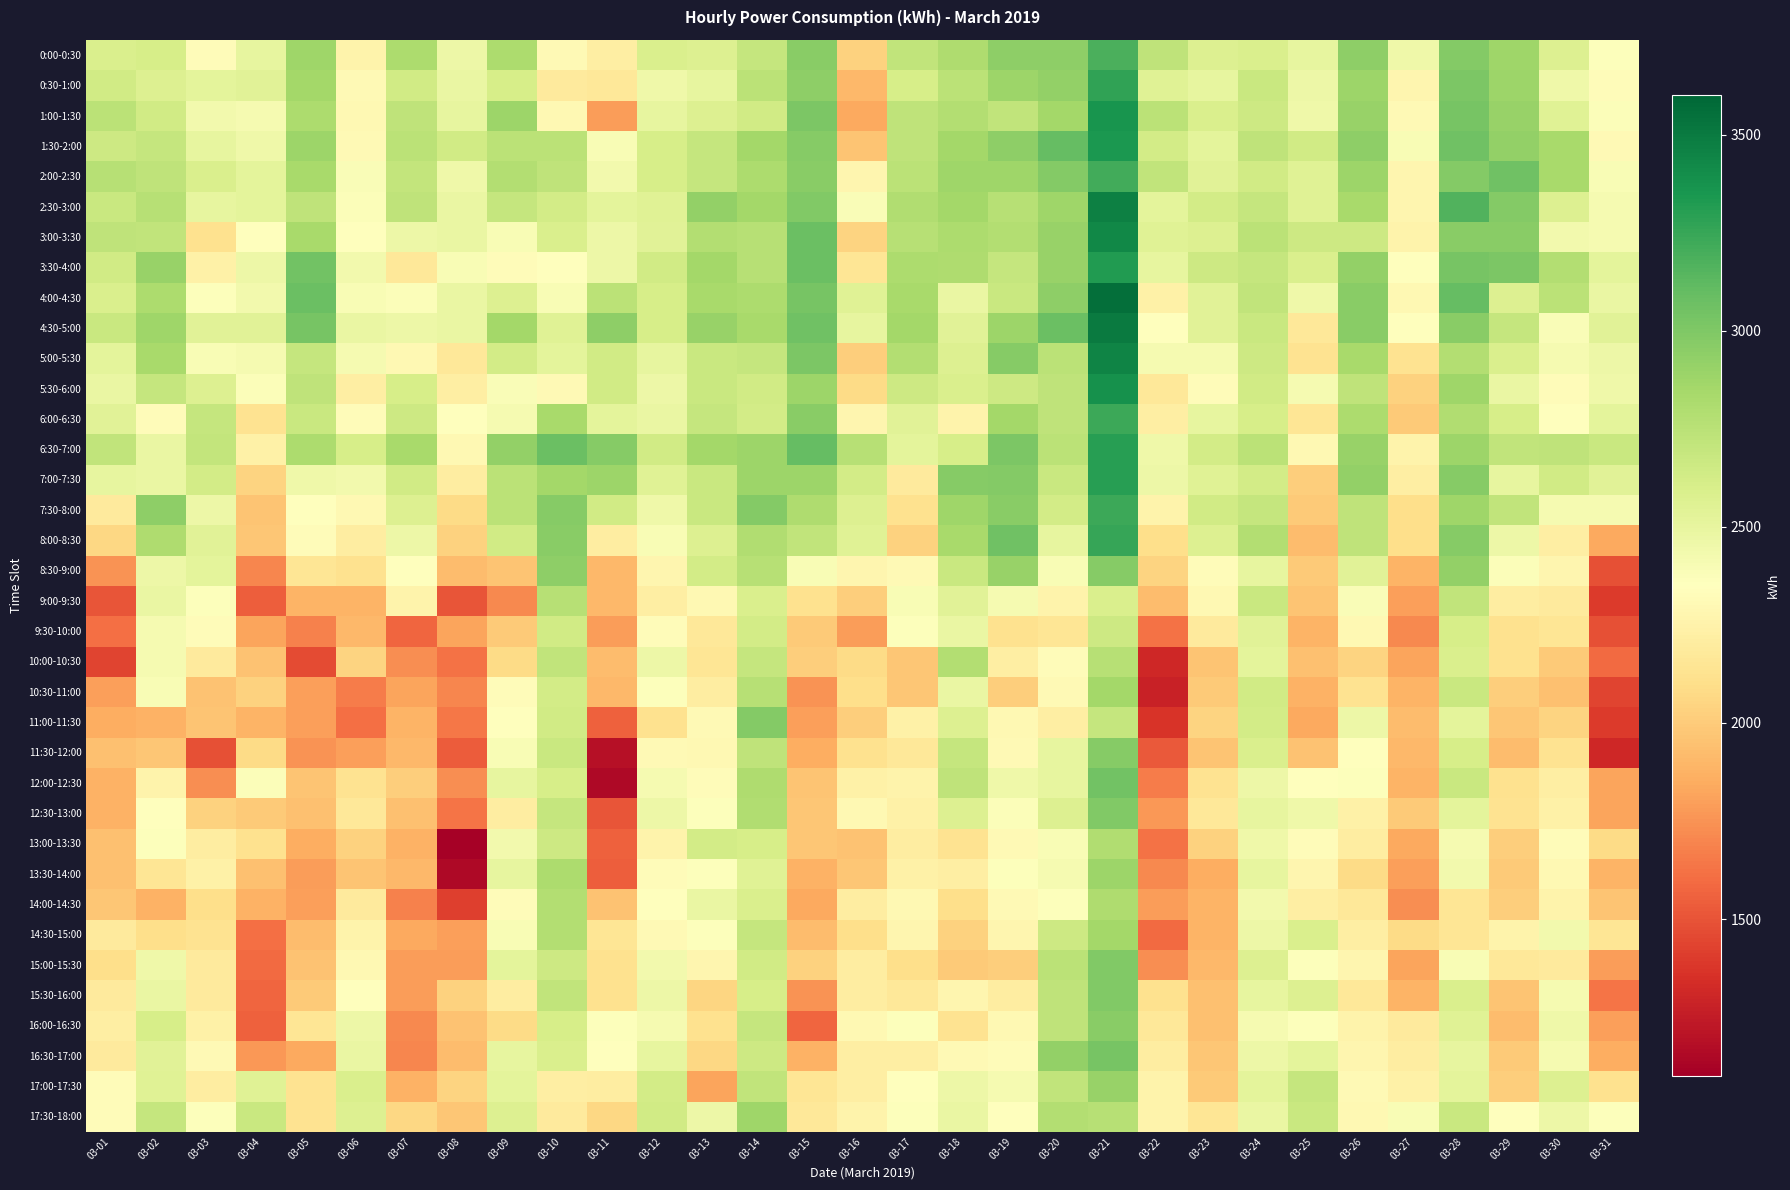

How many data points does each series have?

31